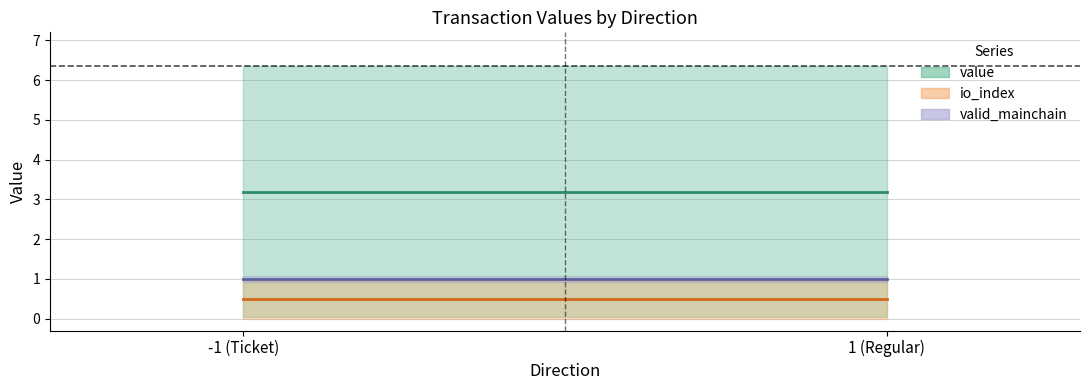

At how many categories does at least one series exceed 3?

2